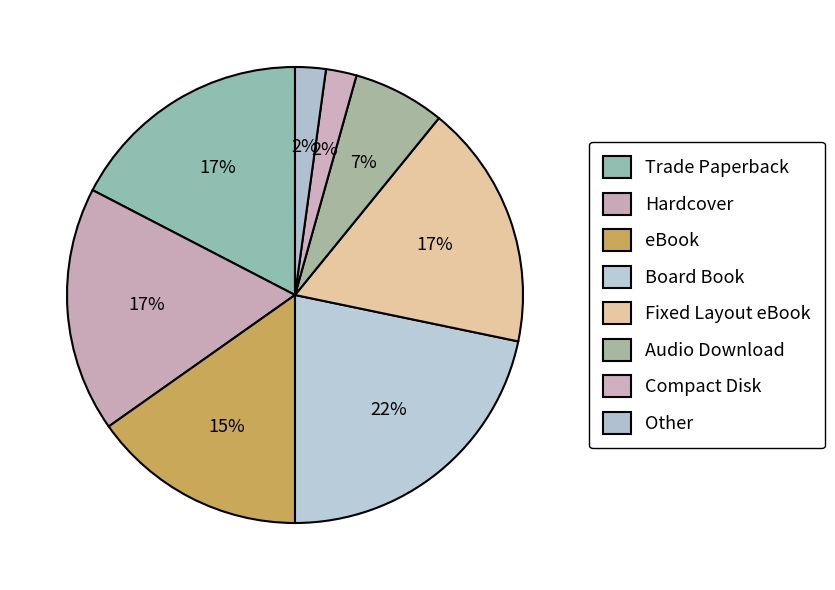

What is the smallest slice in the pie chart?

Compact Disk